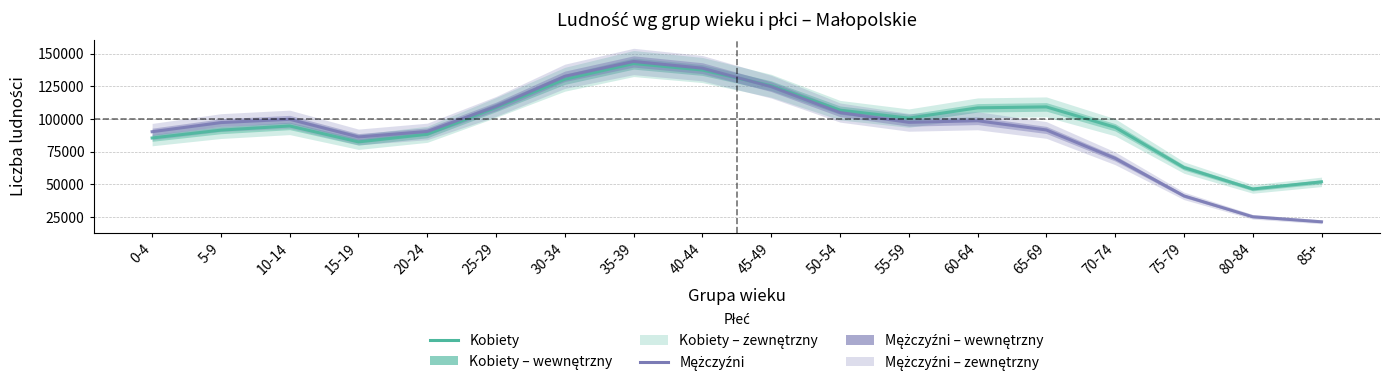

Which series changed the most between 5-9 and 85+?

Mężczyźni